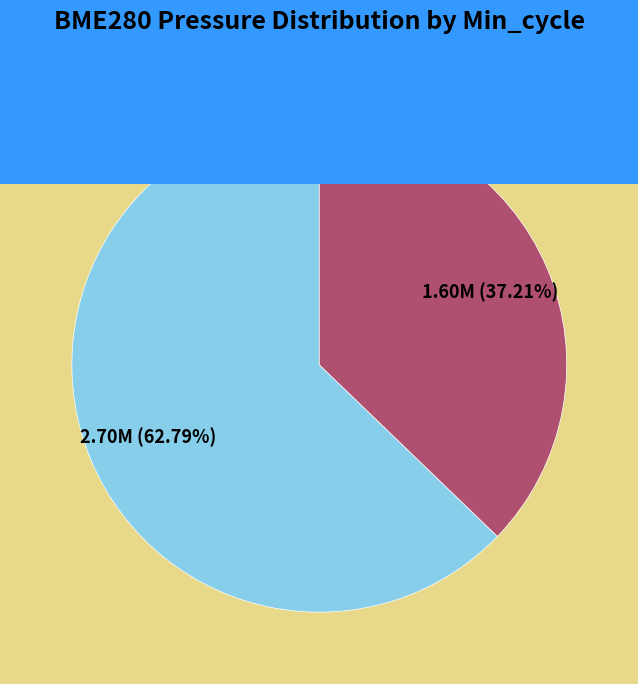

Is there a majority slice in this chart?

Yes